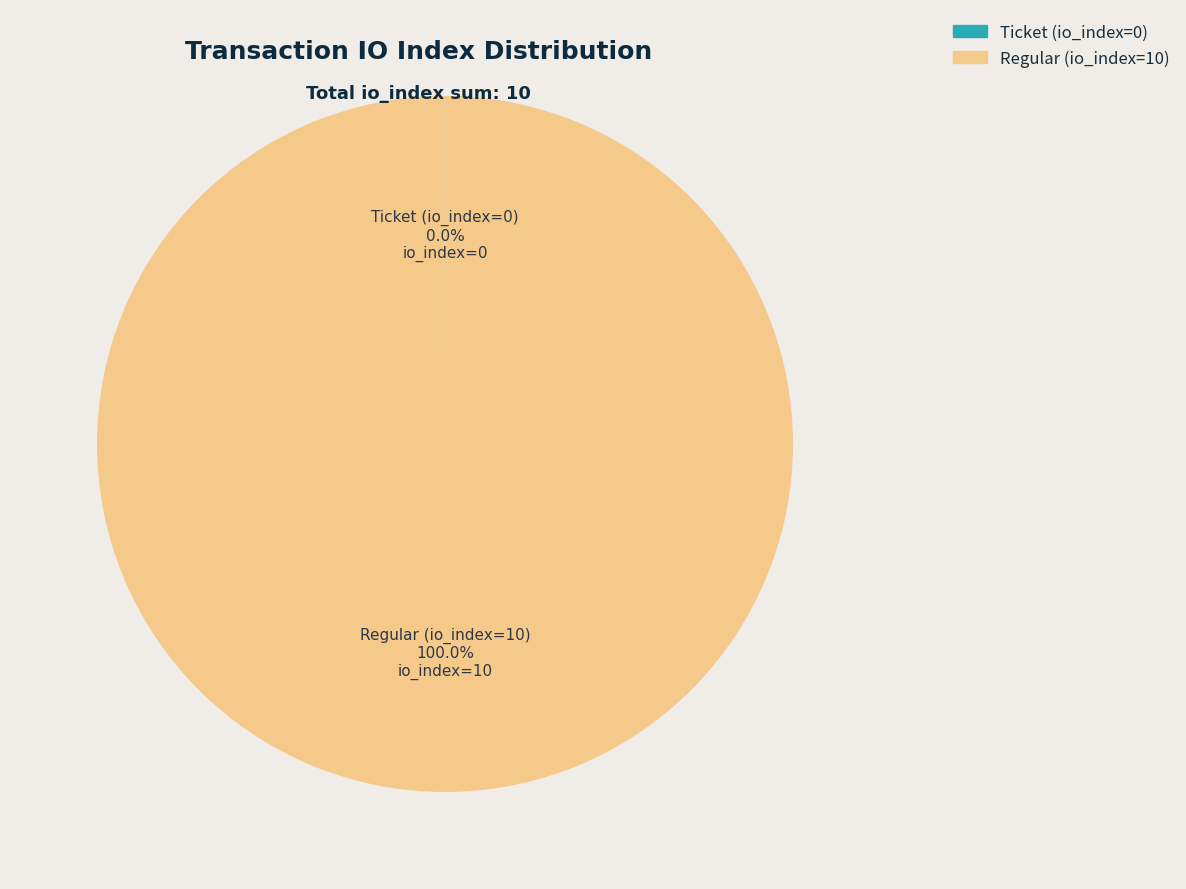

Does any single category account for the majority?

Yes